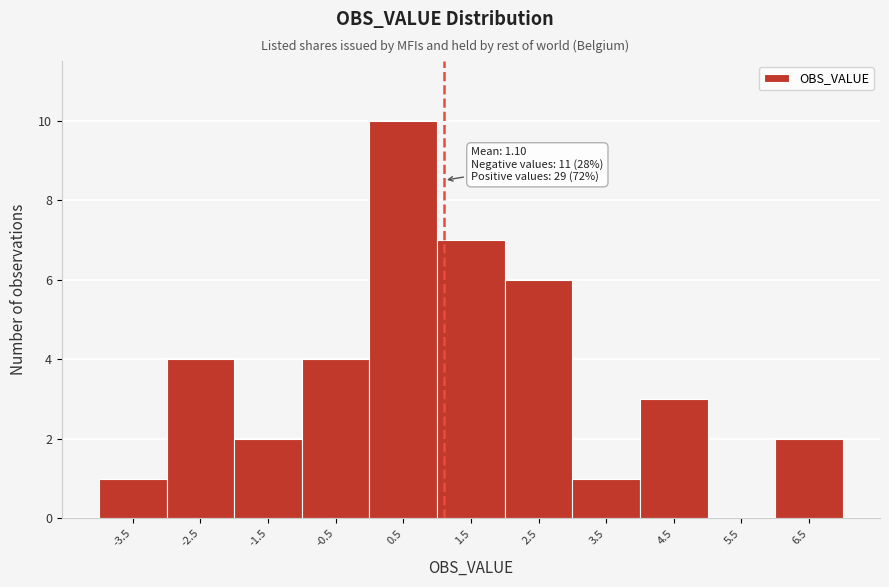

Which range on the x-axis has the tallest bar?

0 to 1